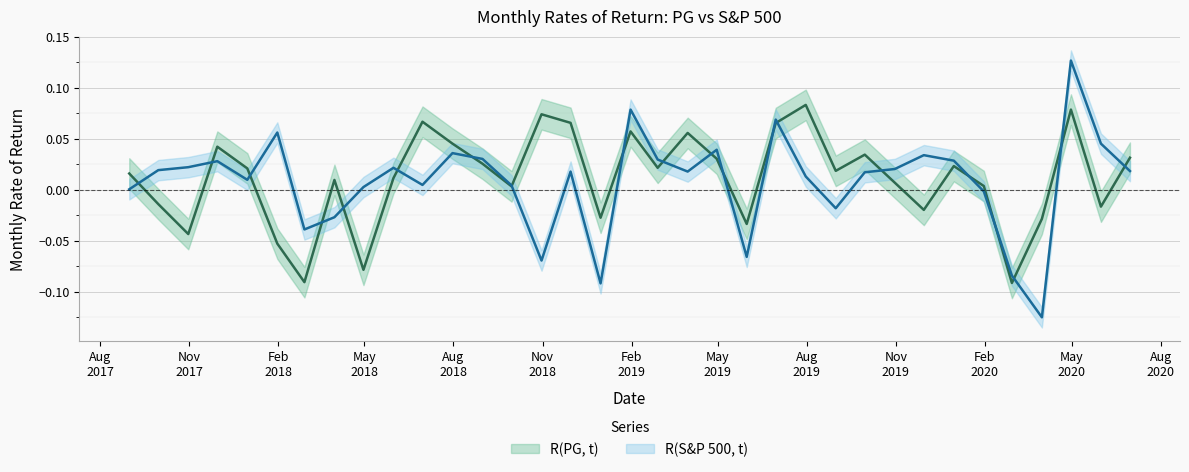

What is the difference between the maximum and minimum values in the R(PG, t) series?

0.2